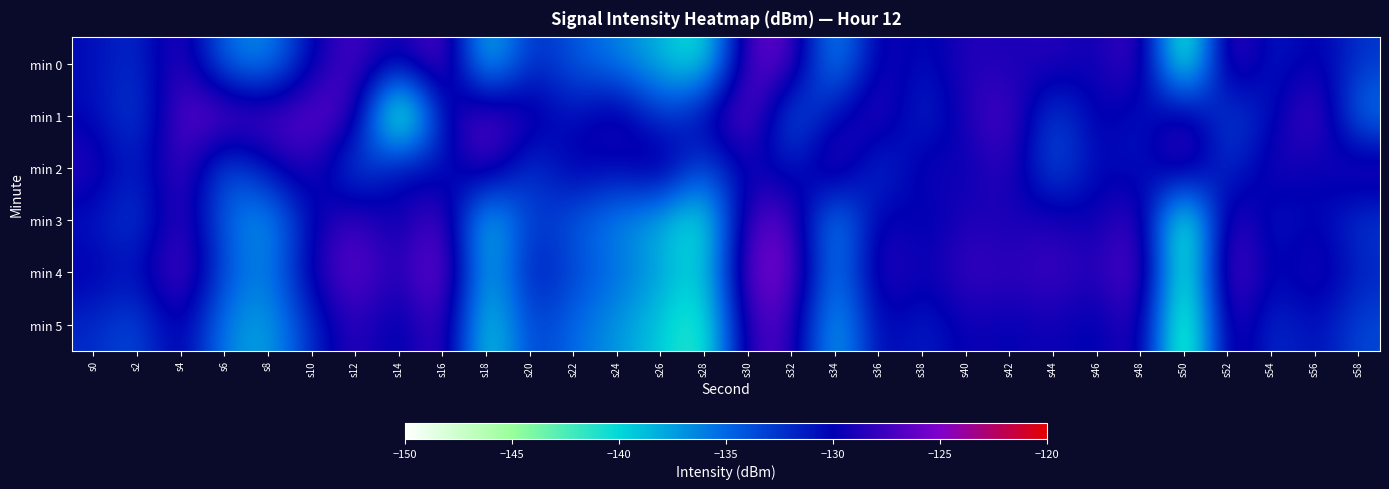

Between s22 and s4, which is larger?

s4